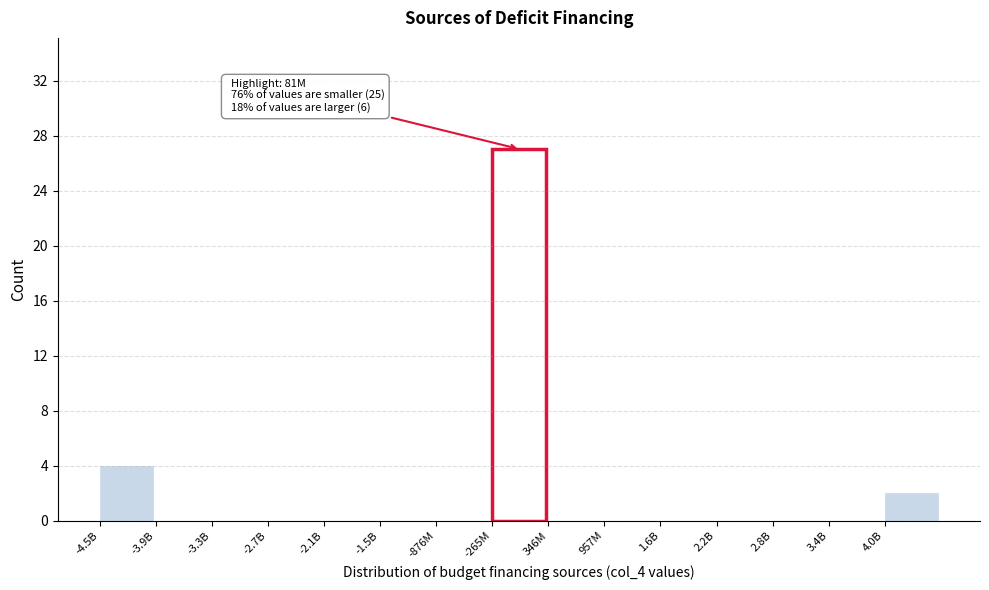

Reading left to right, extract all data points from this chart.

-4.5B=4	-3.9B=0	-3.3B=0	-2.7B=0	-2.1B=0	-1.5B=0	-876M=0	-265M=27	346M=0	957M=0	1.6B=0	2.2B=0	2.8B=0	3.4B=0	4.0B=2